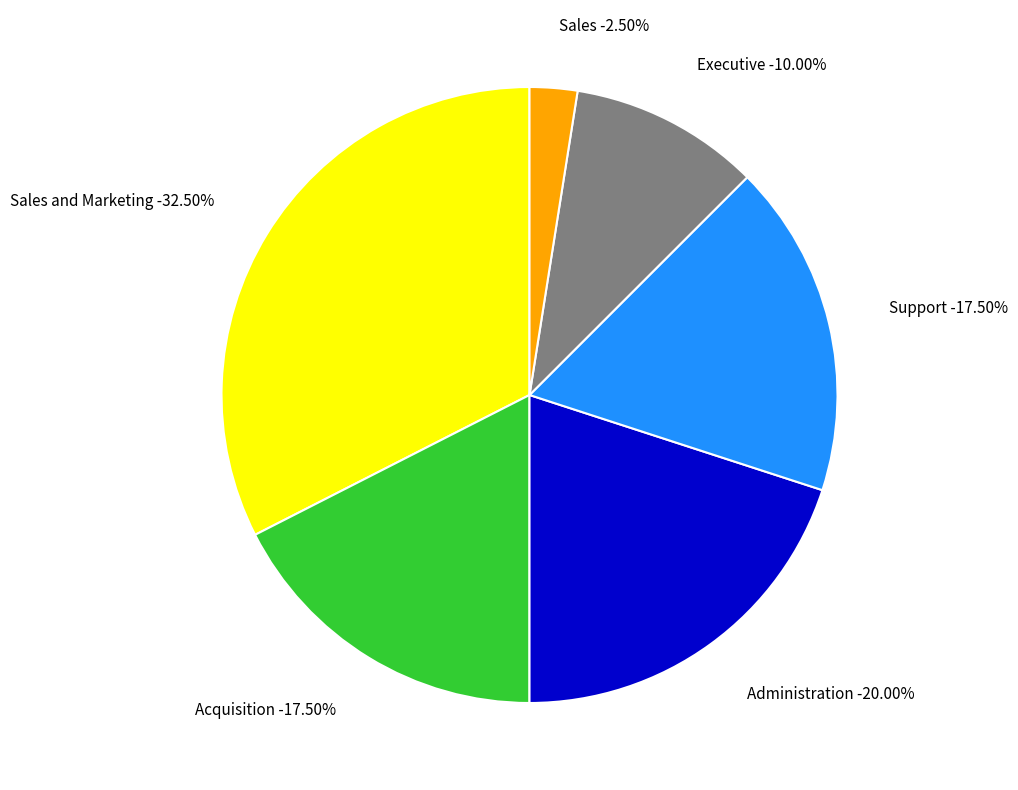

Which slice is the smallest?

Sales